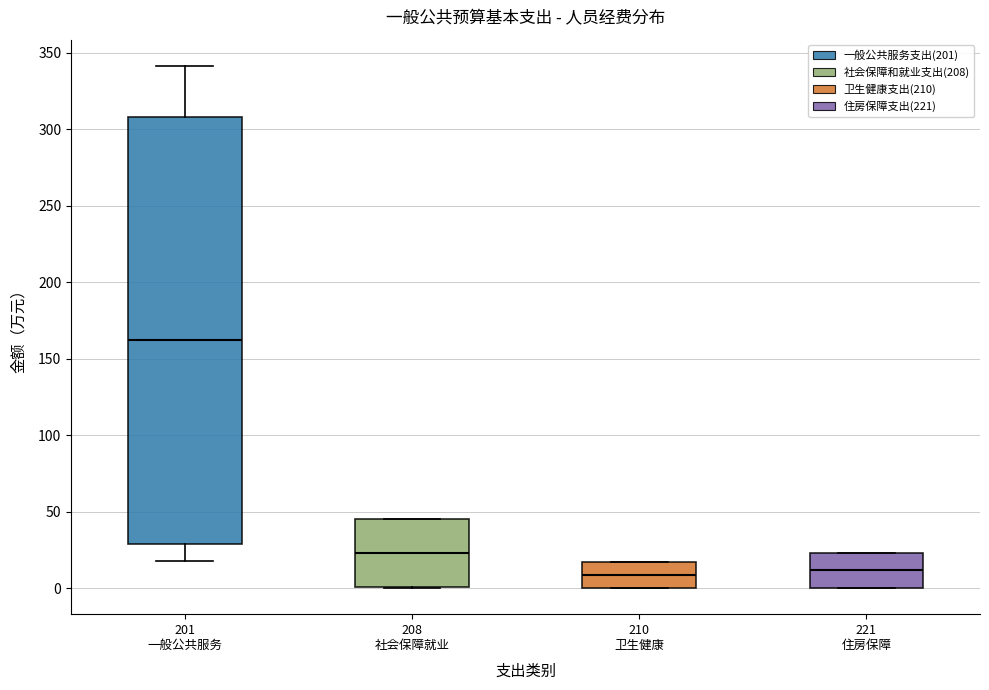

Reading left to right, read every box against the y-axis: the position of its median line, the range the box covers, and the ends of its whiskers. The values are not printed on the chart, so give them approximately, as read against the axis.

201 一般公共服务: median 160, box 30 to 310, whiskers 15 to 340
208 社会保障就业: median 25, box 0 to 45, whiskers 0 to 45
210 卫生健康: median 10, box 0 to 15, whiskers 0 to 15
221 住房保障: median 10, box 0 to 25, whiskers 0 to 25